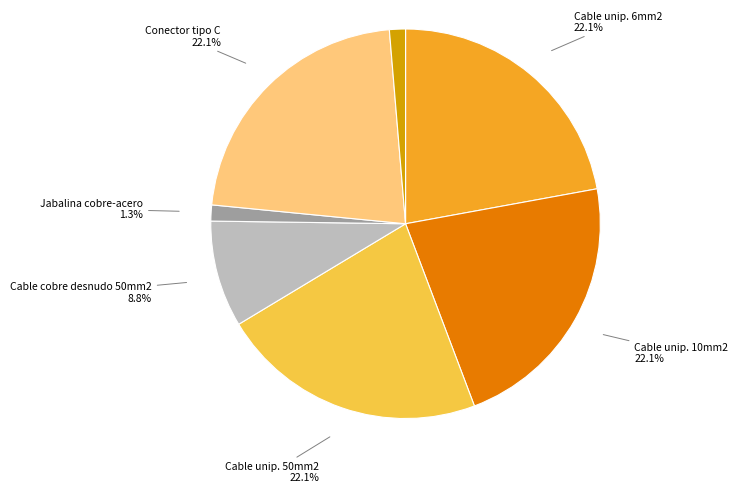

Is the sum of Cable unip. 50mm2 and Conector tipo G greater than half?

No